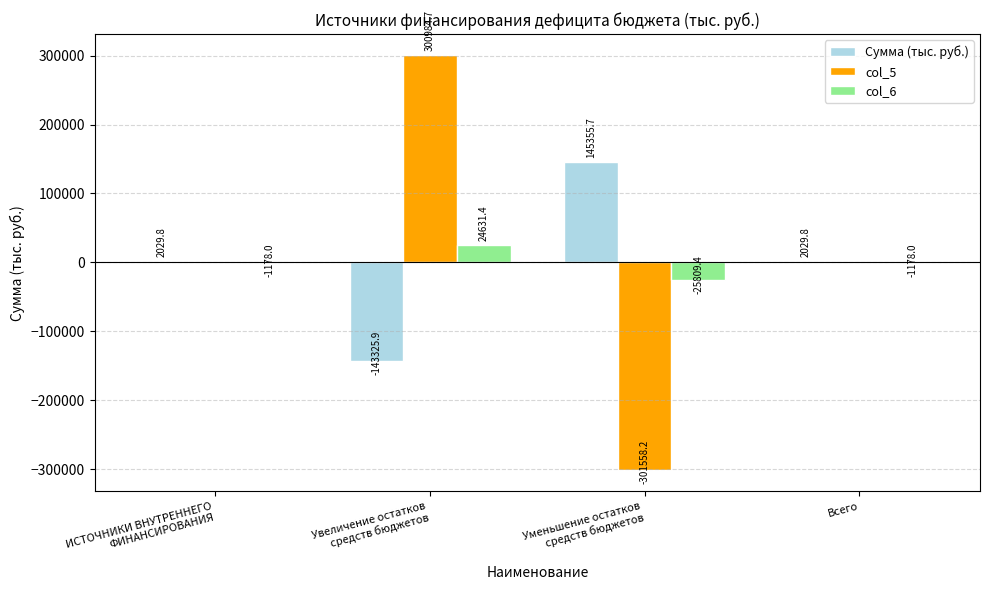

What is the maximum value shown in the chart?

300984.7